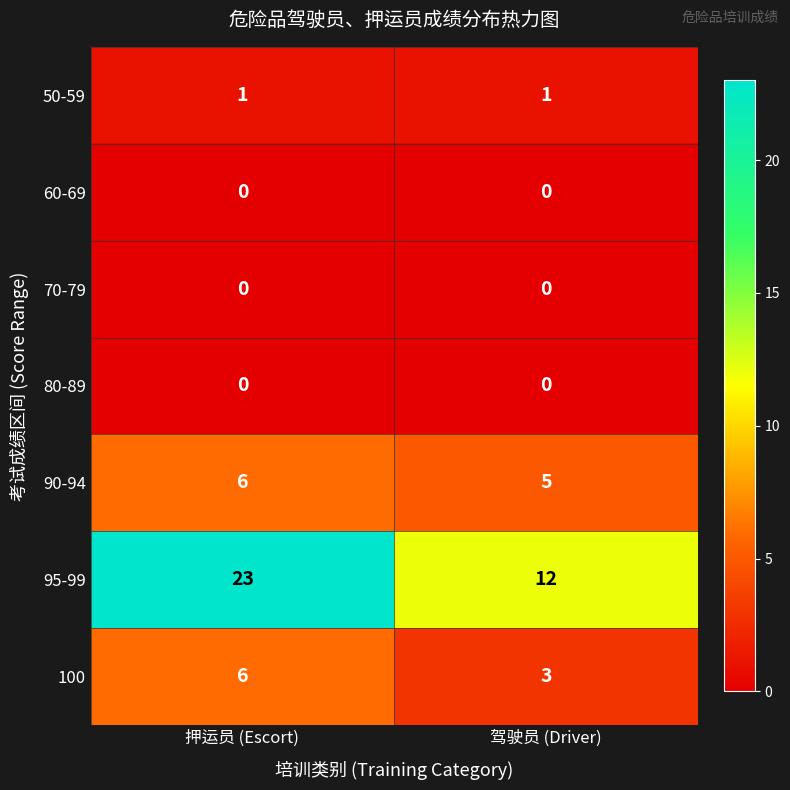

Which category has the highest value in the 95-99 series?

押运员 (Escort)